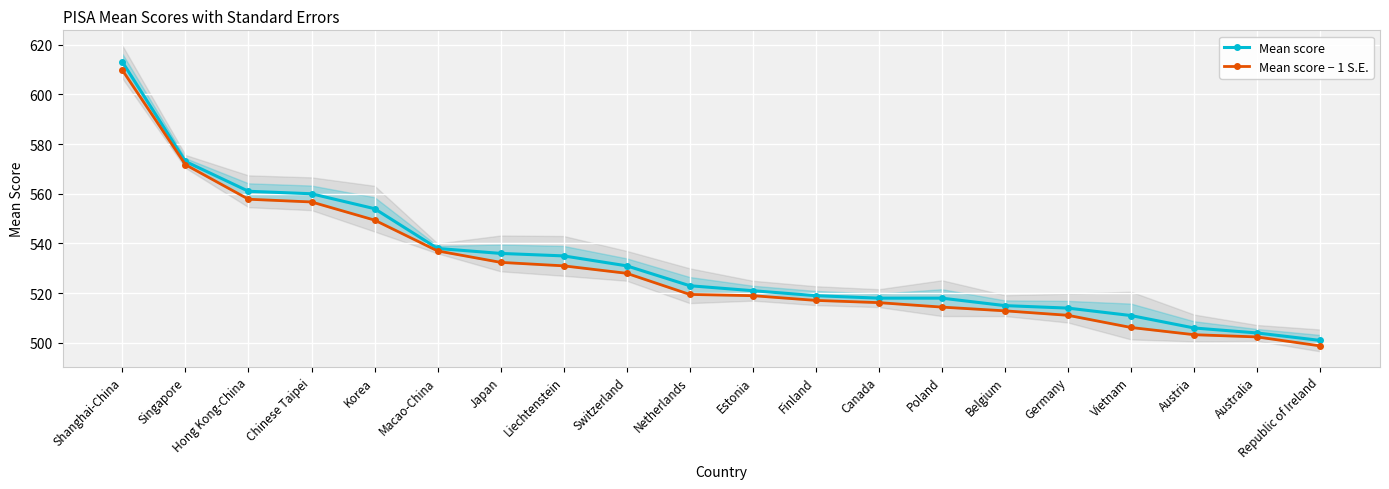

How many lines are shown in the chart?

2